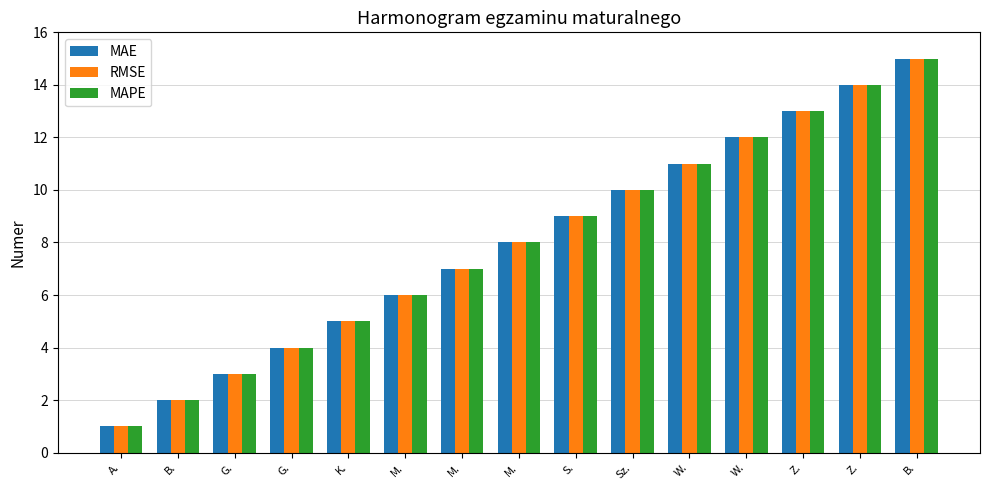

How many bars are there in total?

45